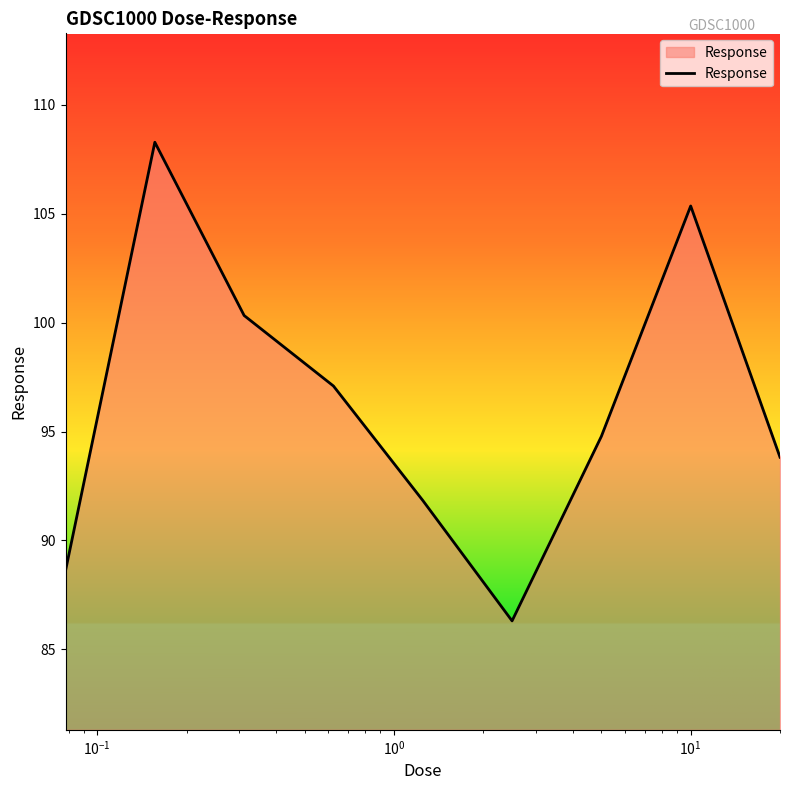

What is the difference between the maximum and minimum values?

22.0